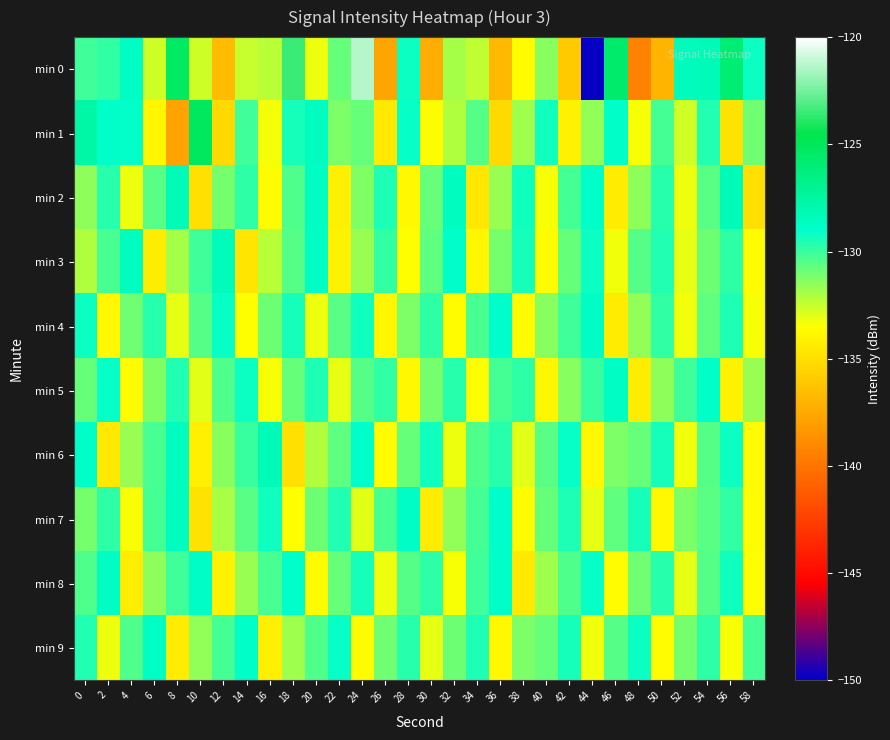

At which category is the sum across all series the highest?

24